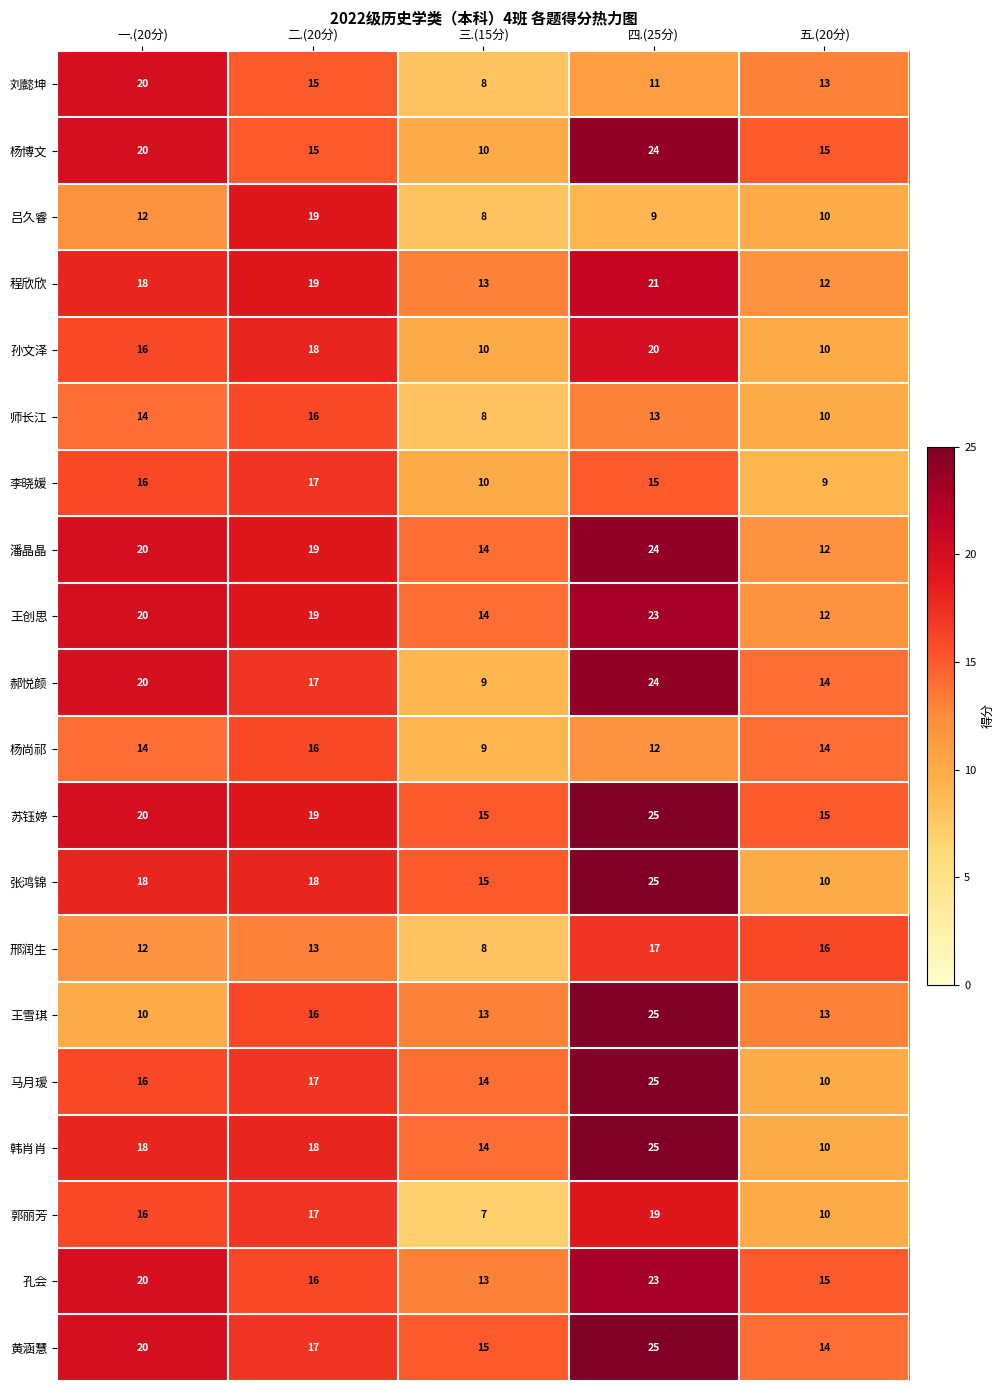

Which series has the largest total across all categories?

苏钰婷